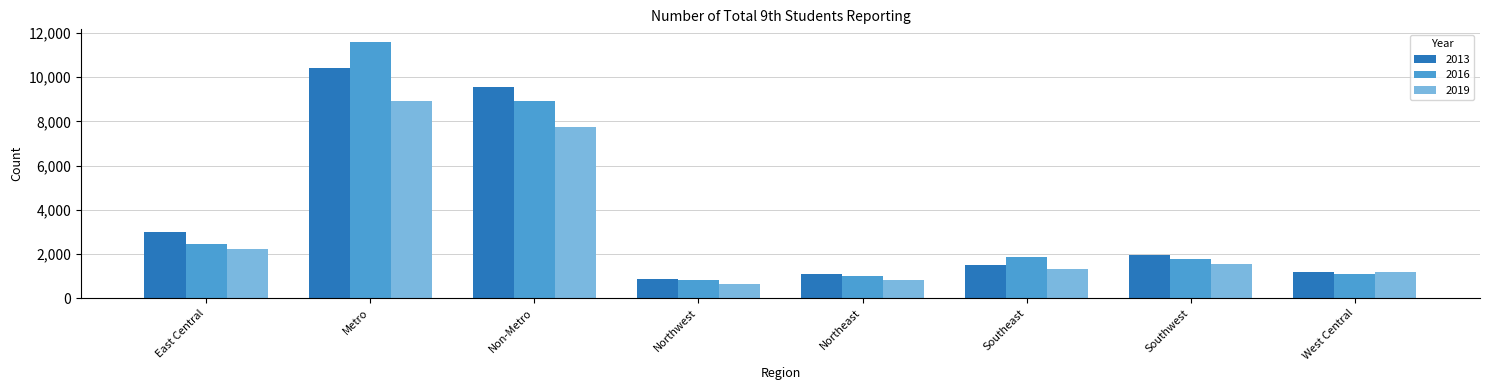

Which series changed the most between Metro and West Central?

2016